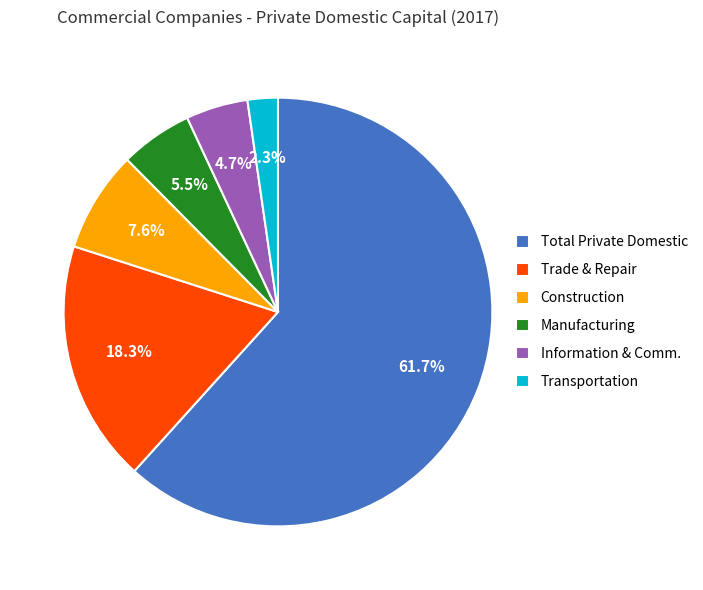

Approximately how many times larger is the value at Manufacturing compared to Trade & Repair?

0.3